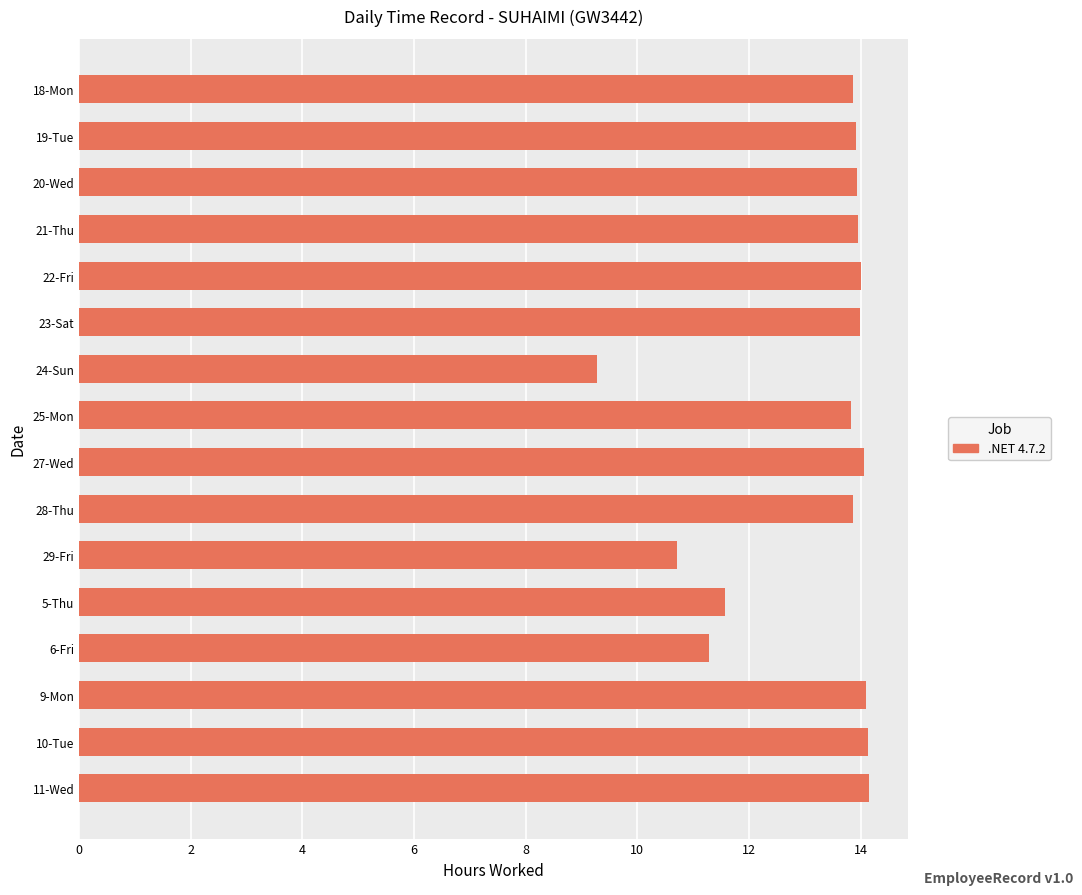

What is the label of the 2nd bar from the top?

19-Tue